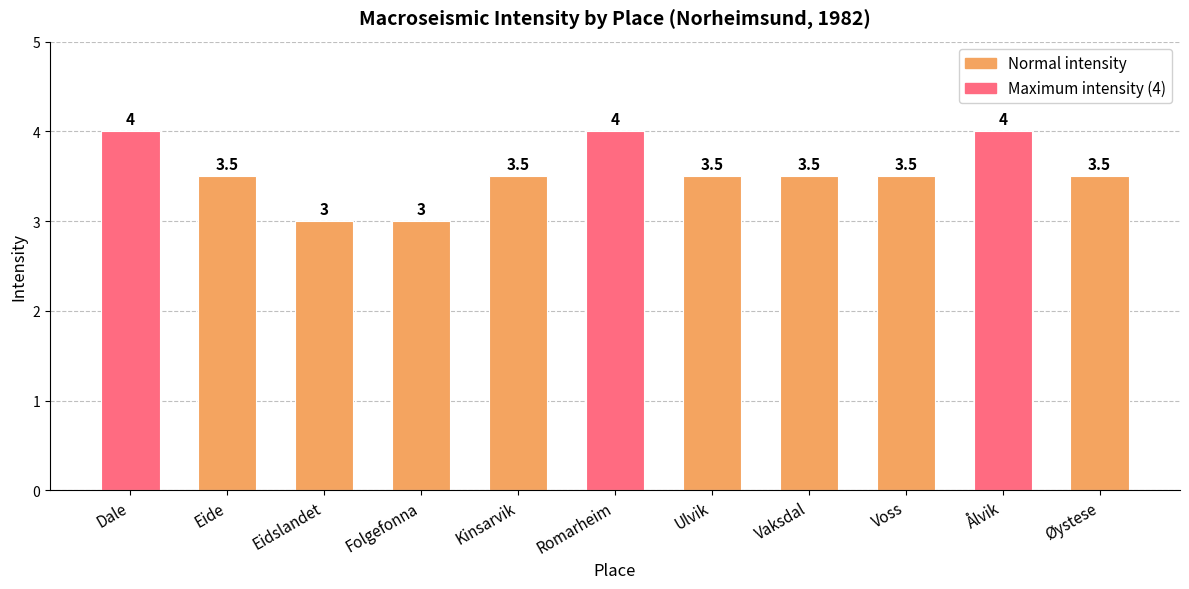

What is the maximum value shown in the chart?

4.0